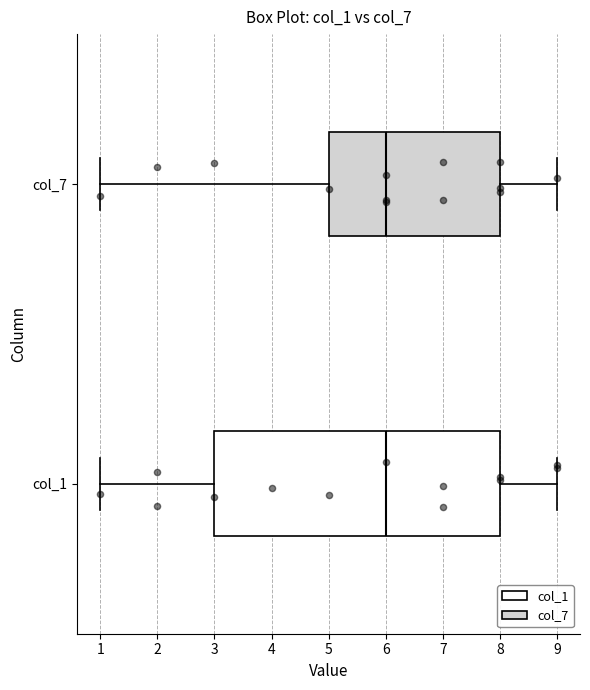

Reading bottom to top, transcribe this box plot: for each box, give where its median line is, the range the box spans, and where its two whiskers end, as read against the x-axis. The values are not printed on the chart, so give them approximately, as read against the axis.

col_1: median 6, box 3 to 8, whiskers 1 to 9
col_7: median 6, box 5 to 8, whiskers 1 to 9